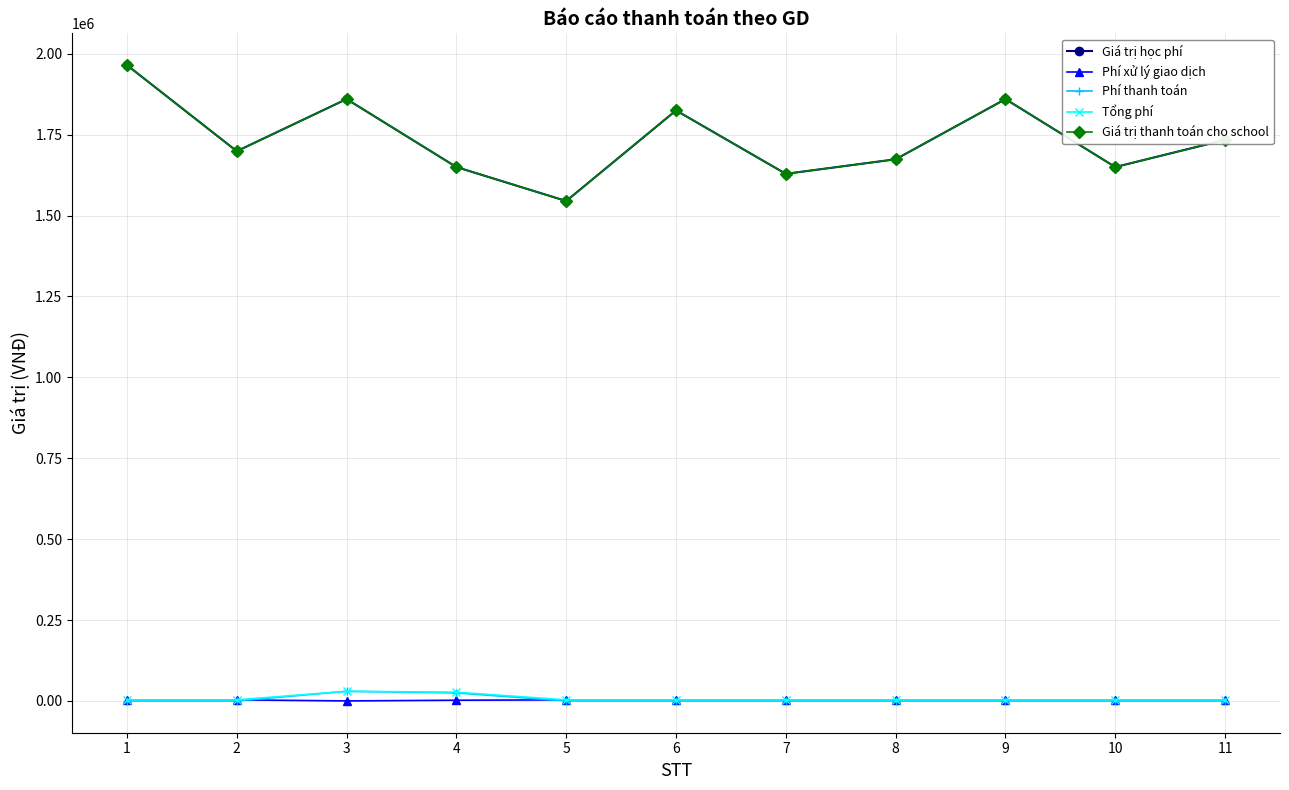

Does the chart have visible grid lines?

Yes